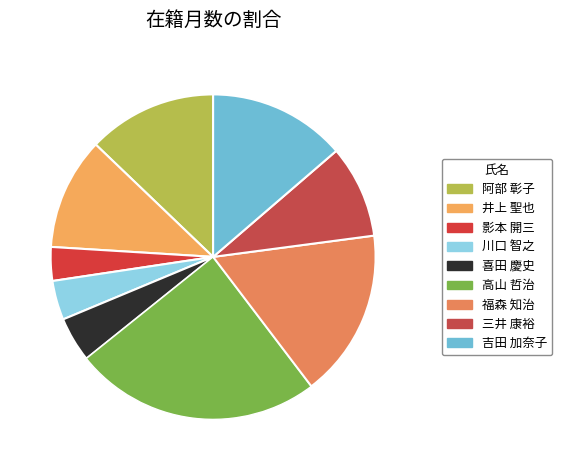

Which category has the smallest portion of the pie?

影本 開三